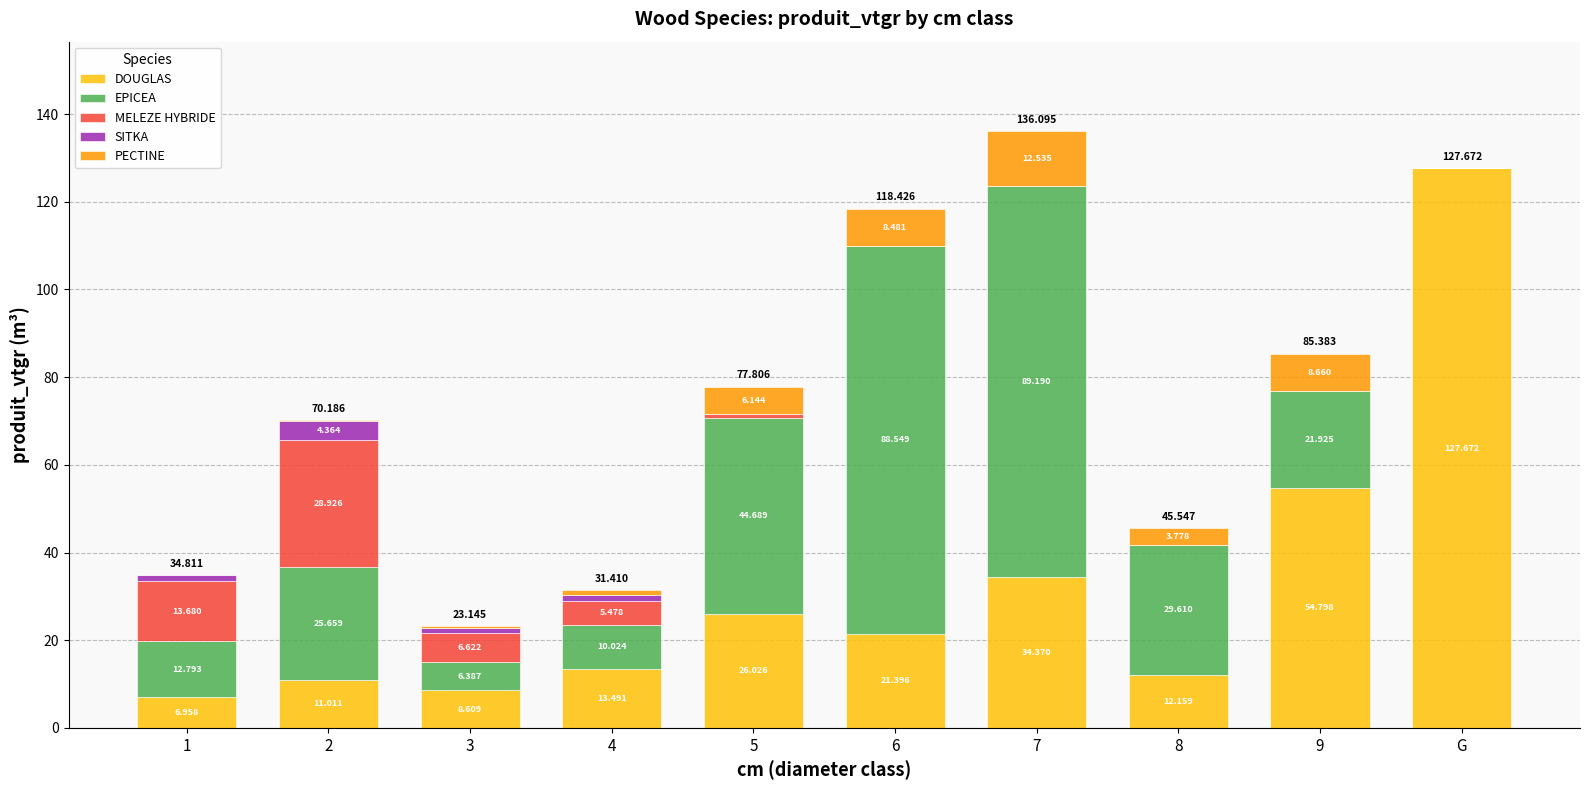

True or false: PECTINE has a value of -7.6 at G.

False